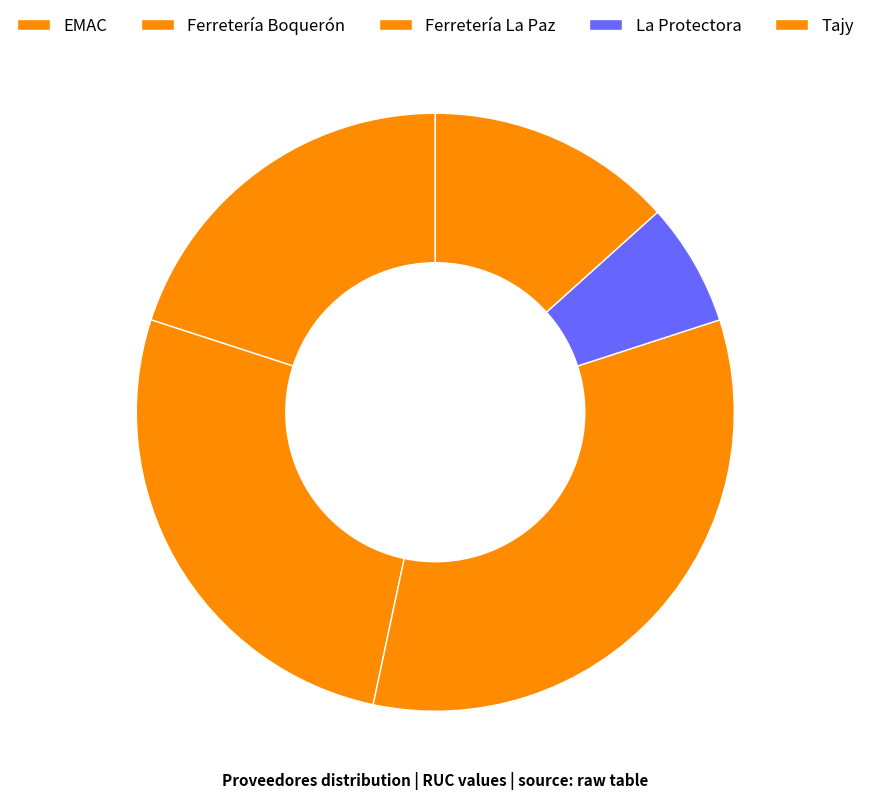

What percentage is the Tajy slice, to the nearest percent?

13%